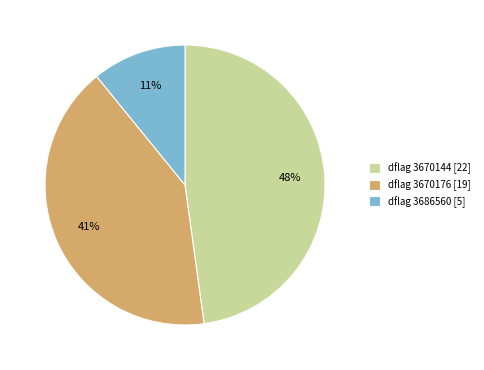

Is the sum of dflag 3670176 [19] and dflag 3686560 [5] greater than half?

Yes